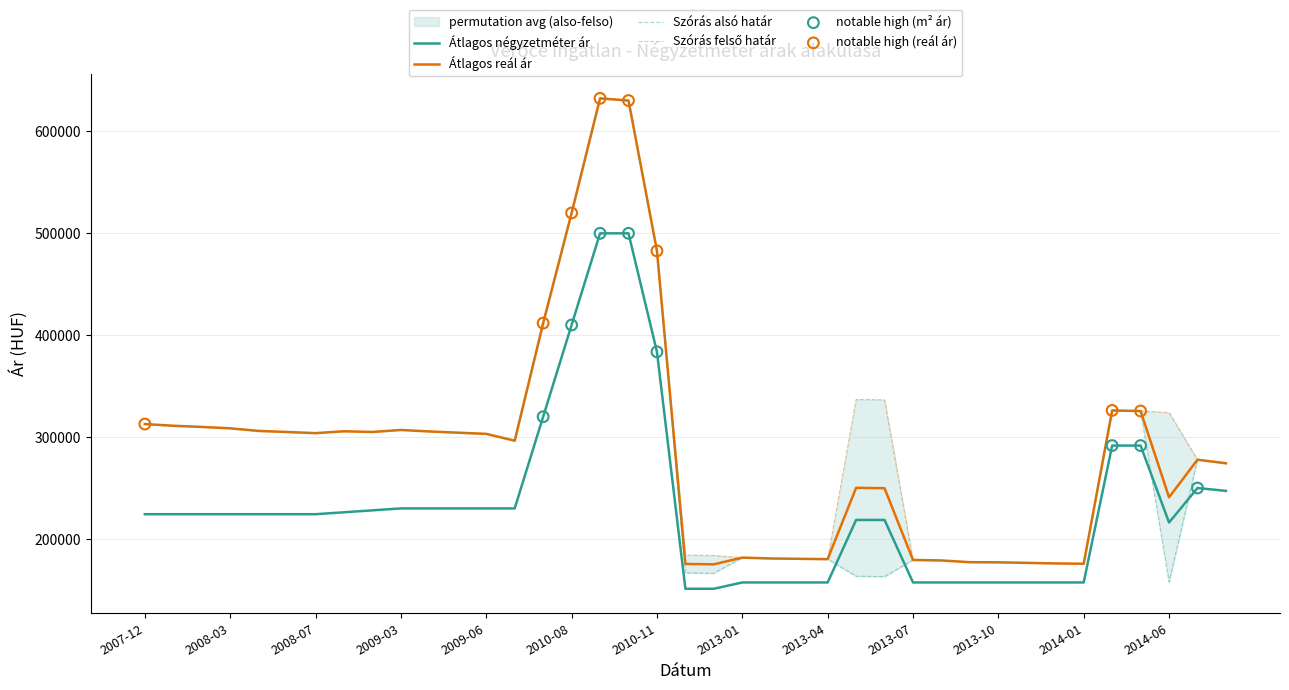

At which category is the sum across all series the highest?

2010-09